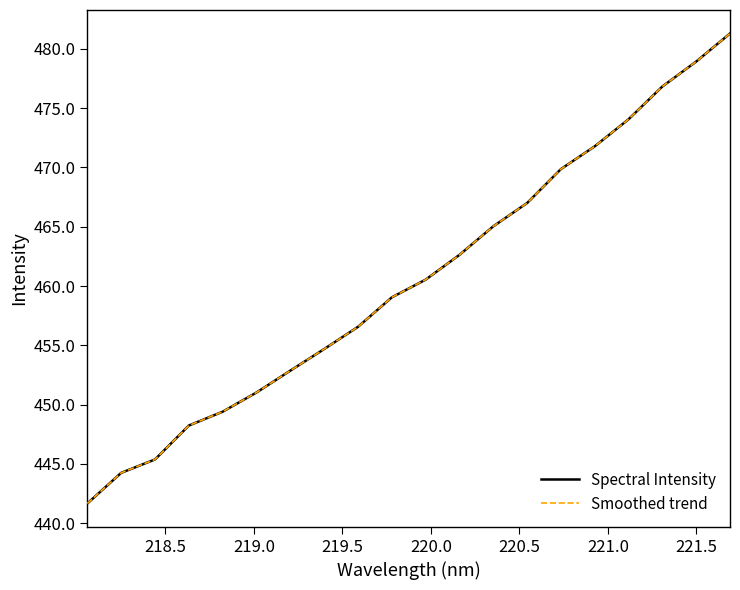

Does the chart display data point markers on the line(s)?

No